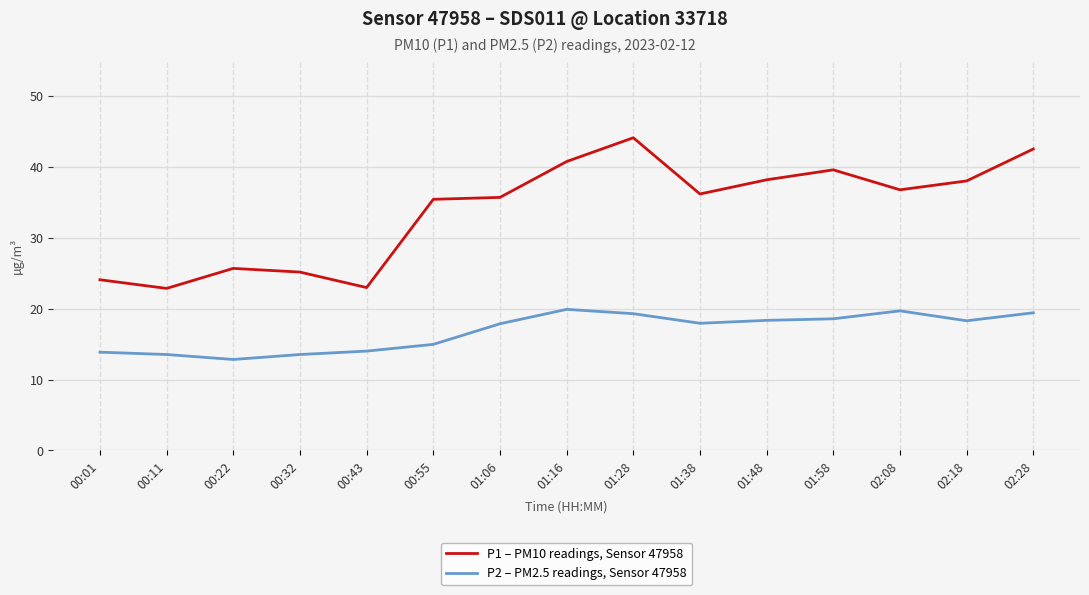

Which series has the widest spread of values?

P1 – PM10 readings, Sensor 47958